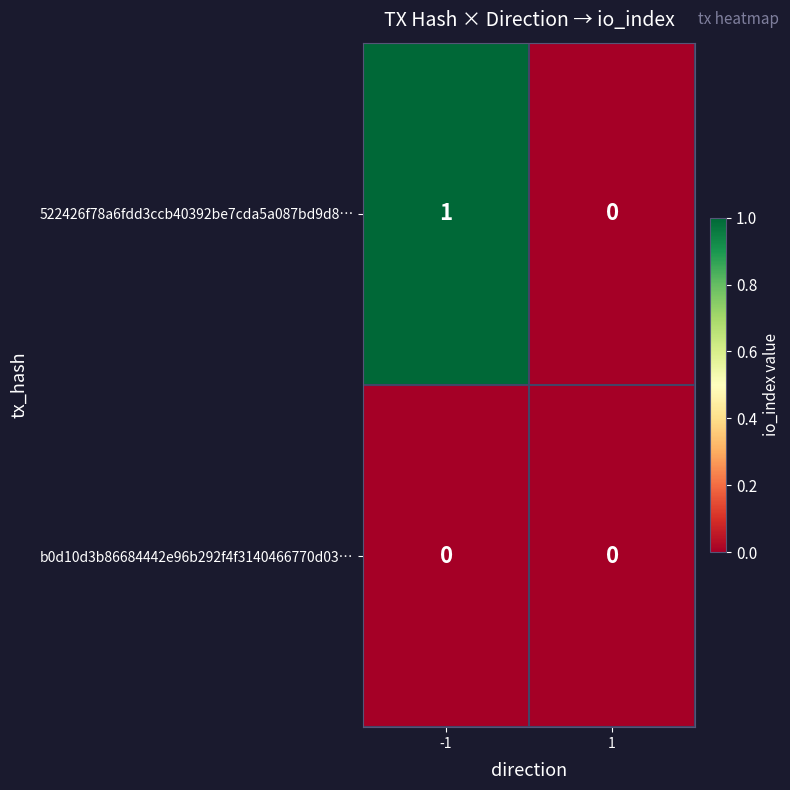

Rank the series by their average value, from lowest to highest.

b0d10d3b86684442e96b292f4f3140466770d03…, 522426f78a6fdd3ccb40392be7cda5a087bd9d8…